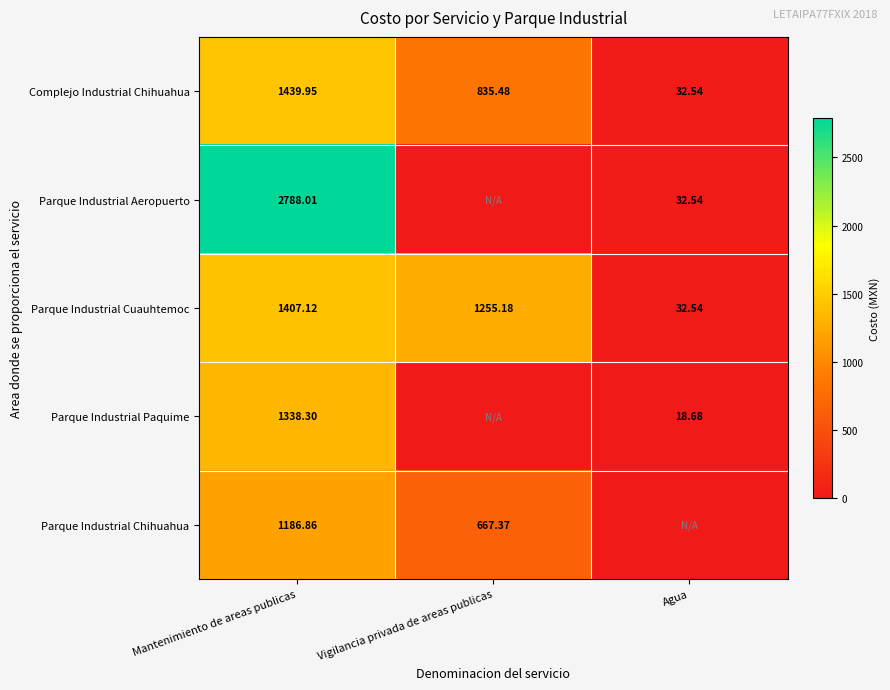

What is the sum of all Parque Industrial Cuauhtemoc values?

2694.8